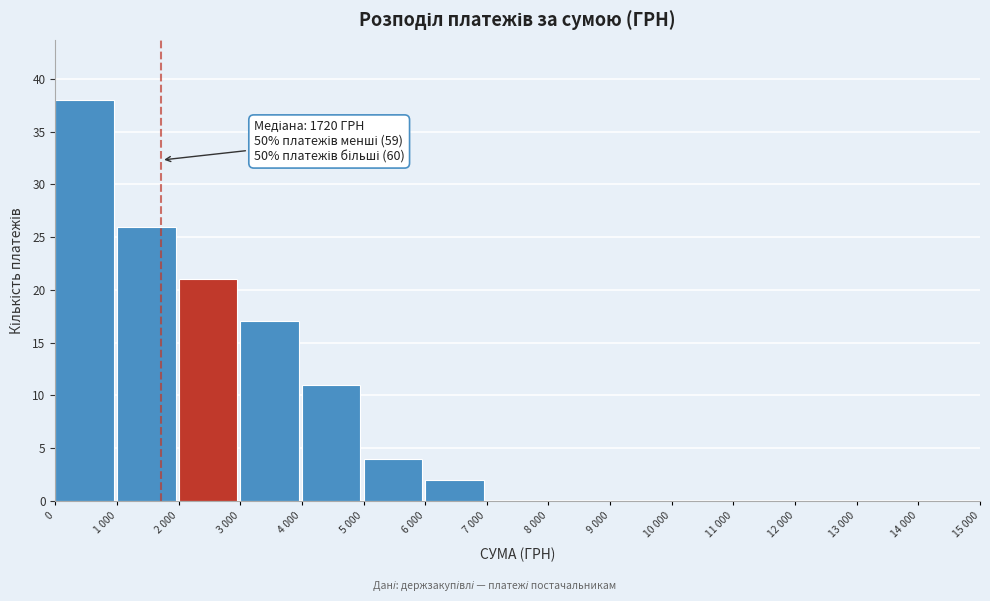

Reading left to right, transcribe all the data shown in this chart.

0=38	1 000=26	2 000=21	3 000=17	4 000=11	5 000=4	6 000=2	7 000=0	8 000=0	9 000=0	10 000=0	11 000=0	12 000=0	13 000=0	14 000=0